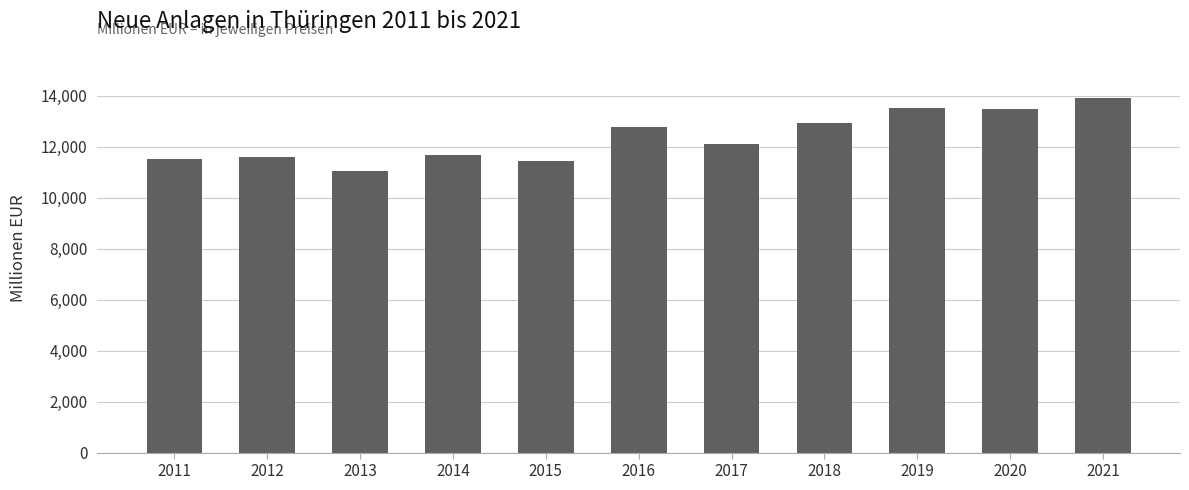

Is it true that the value at 2016 is 12757?

True